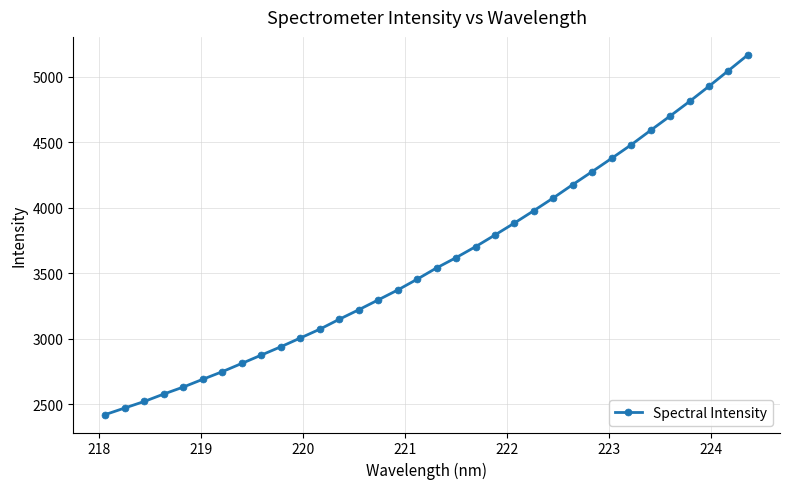

What is the value of the 33rd point from the left?

5047.0